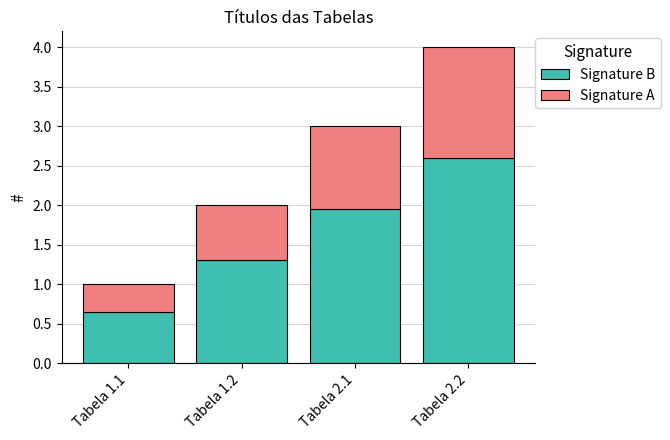

What is the average value of the Signature B series?

1.6